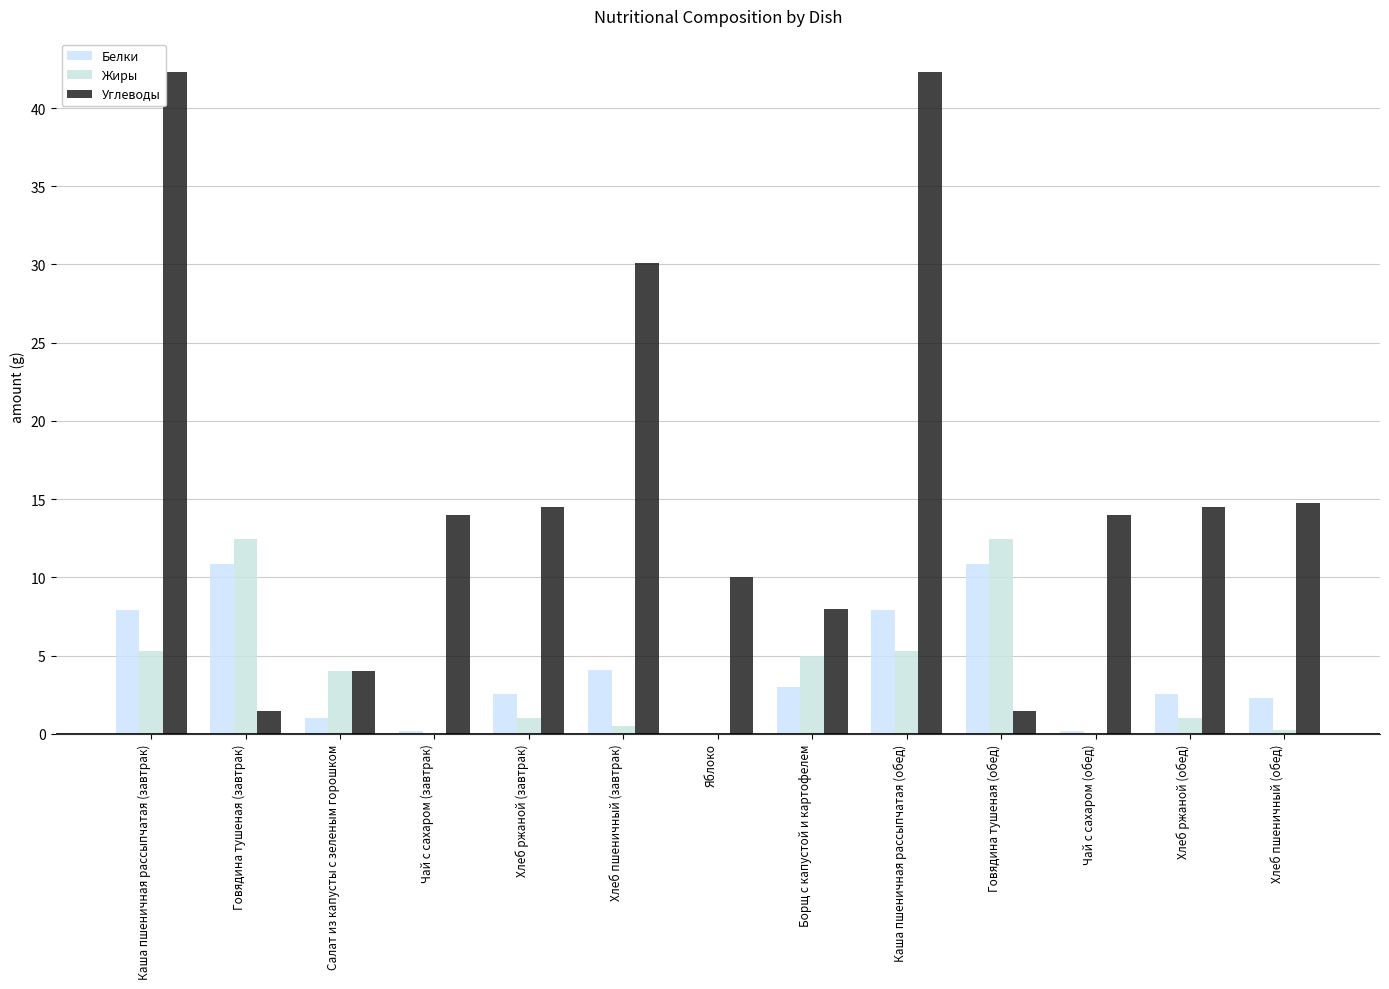

Reading left to right, extract all data points from this chart.

Белки: 7.9	10.8	1.0	0.2	2.5	4.0	0.0	3.0	7.9	10.8	0.2	2.5	2.3
Жиры: 5.3	12.4	4.0	0.0	1.0	0.5	0.0	5.0	5.3	12.4	0.0	1.0	0.2
Углеводы: 42.3	1.4	4.0	14.0	14.5	30.1	10.0	8.0	42.3	1.4	14.0	14.5	14.8